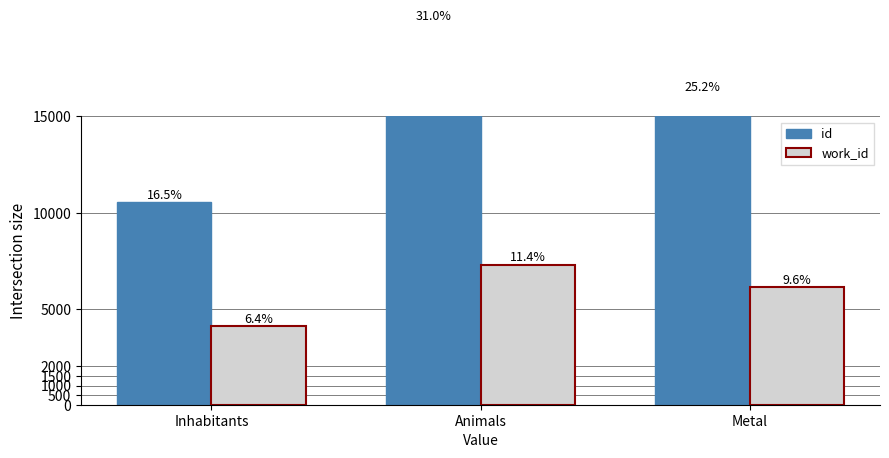

List the labels in order of work_id value, smallest first.

Inhabitants, Metal, Animals